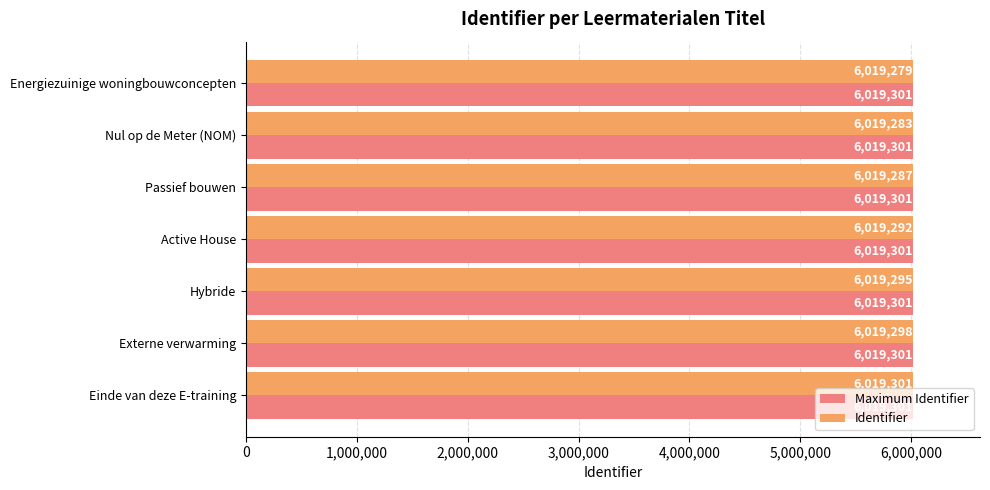

What is the average value of the Identifier series?

6019291